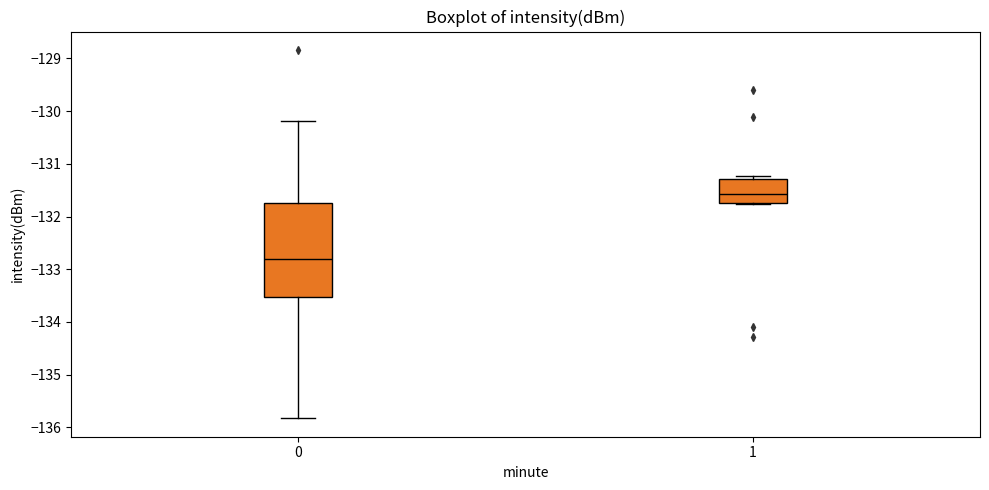

Which box's median line is the highest?

1